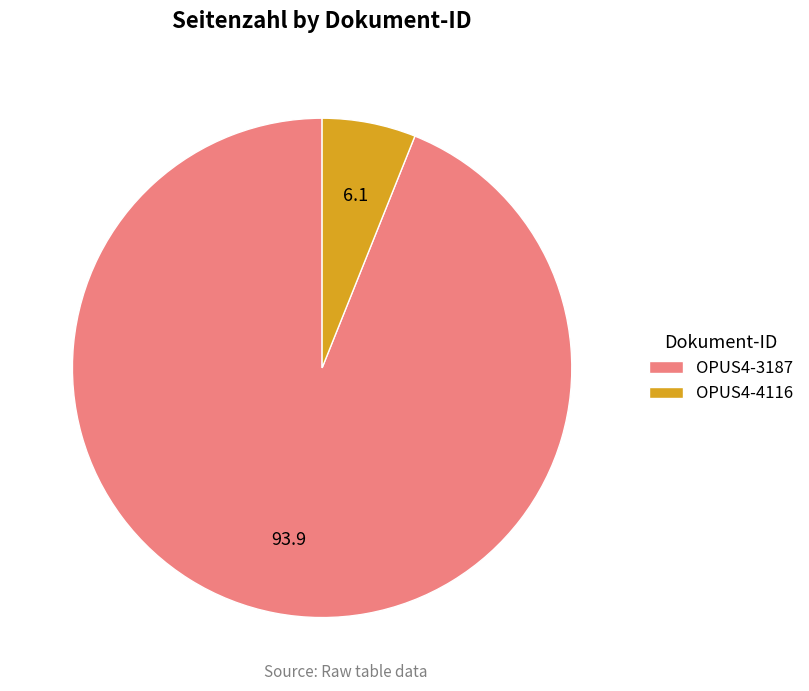

Do OPUS4-4116 and OPUS4-3187 together represent more than half of the pie?

Yes